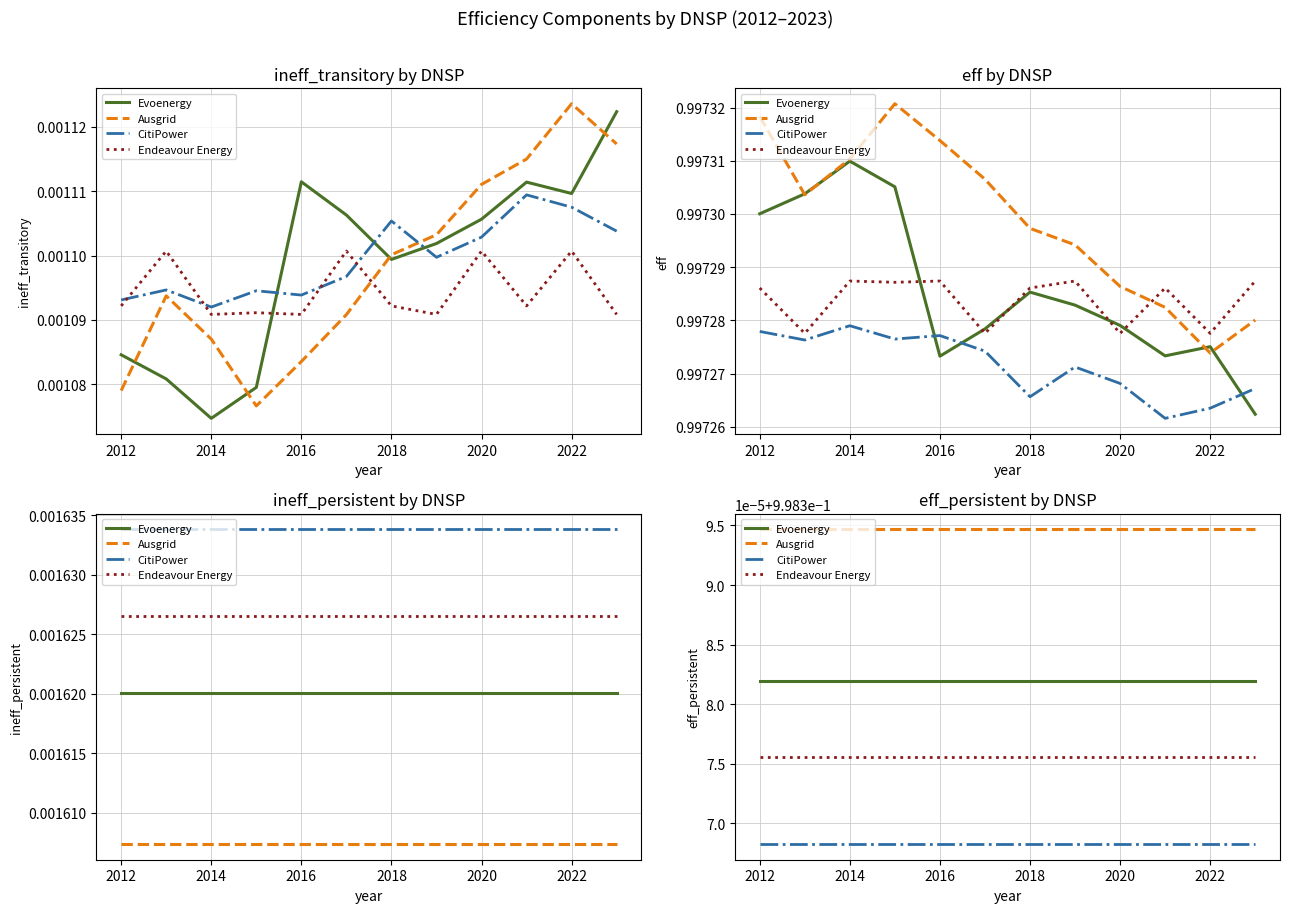

True or false: Endeavour Energy and Evoenergy intersect in this chart.

False